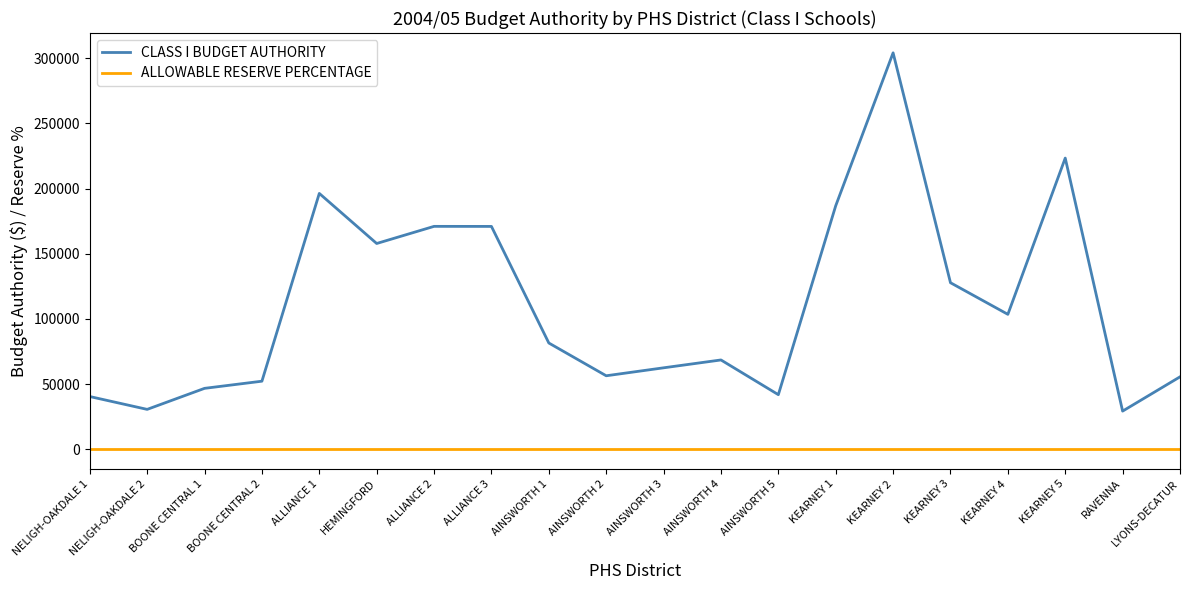

At how many categories does at least one series exceed 7553?

20